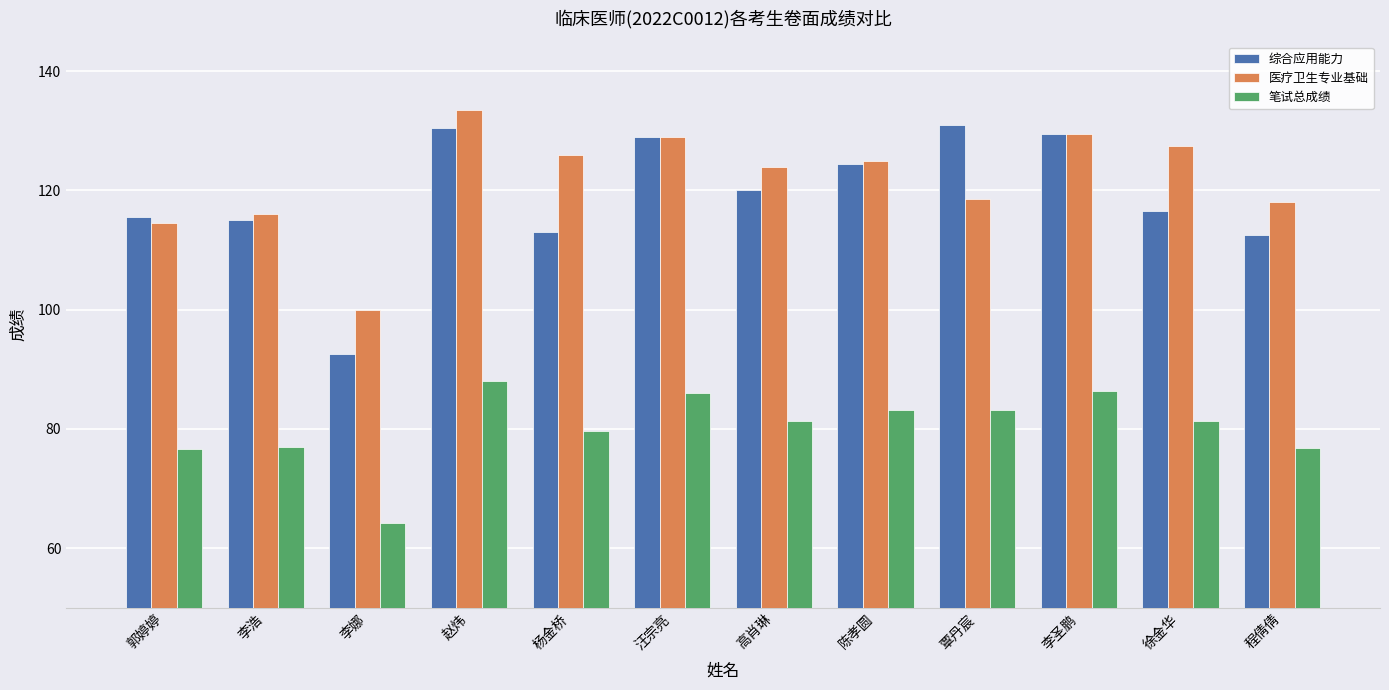

What is the difference between the maximum and minimum values in the 笔试总成绩 series?

23.8